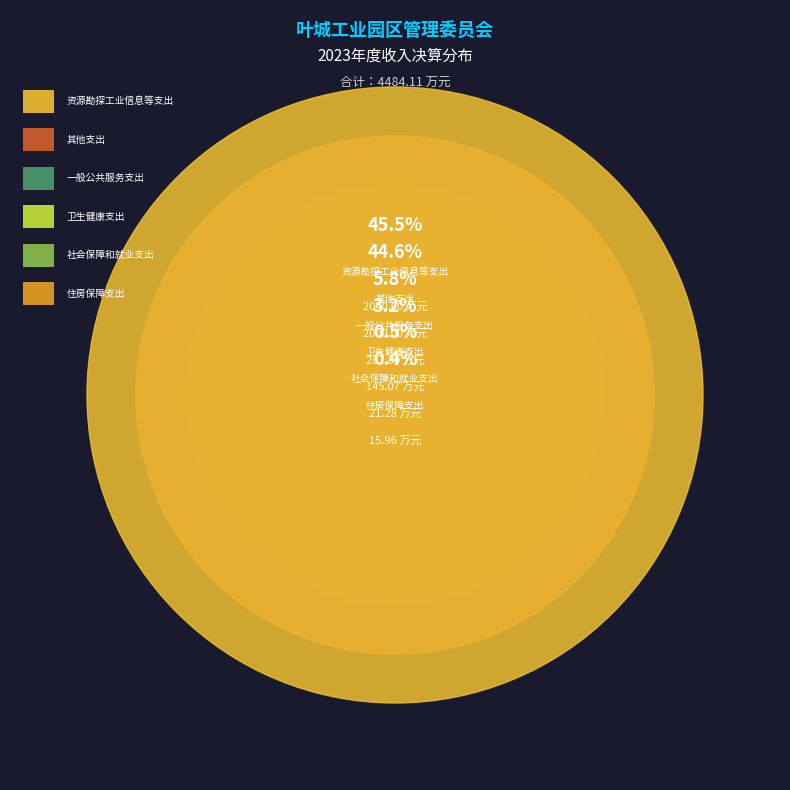

What is the ratio of the value at 卫生健康支出 to the value at 住房保障支出?

9.1